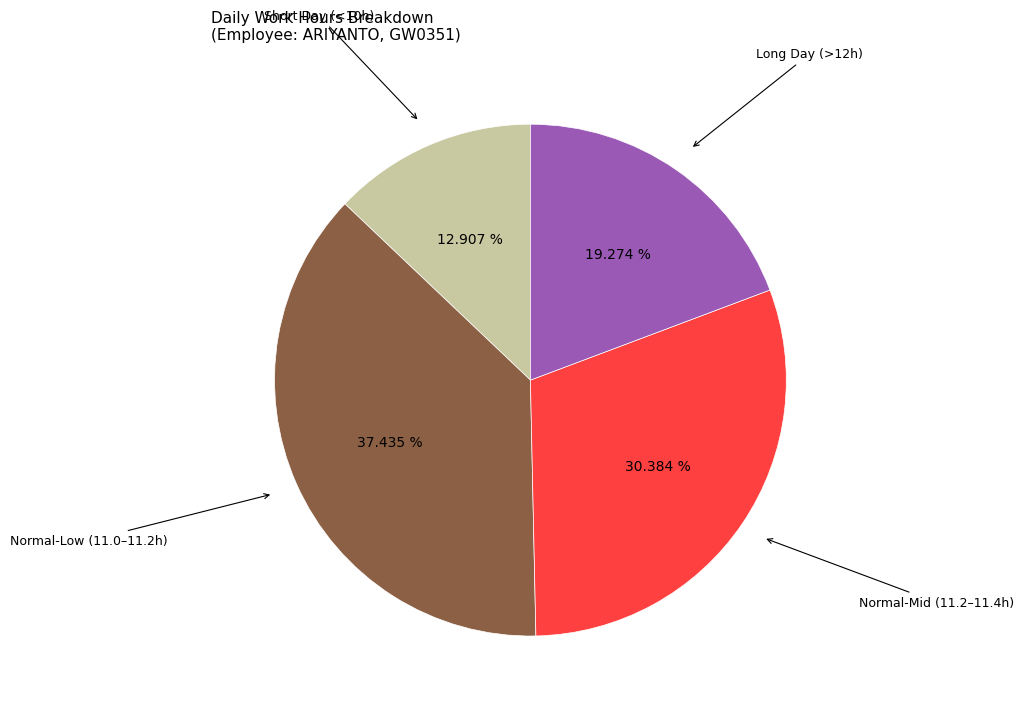

How many slices are in this pie chart?

4